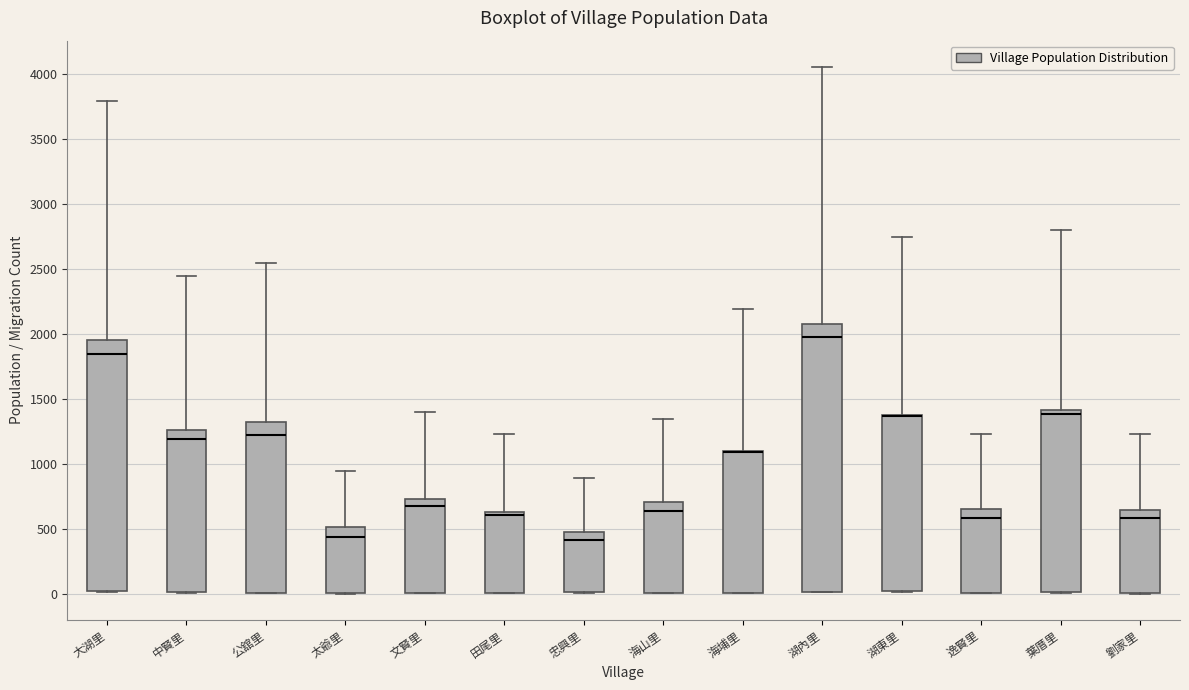

Which box is the tallest, from its lower edge to its upper edge?

湖內里